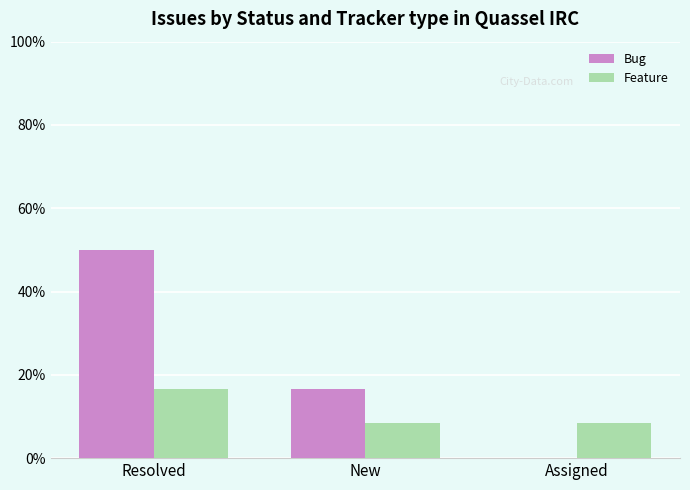

At which label is Bug closest to 25?

New